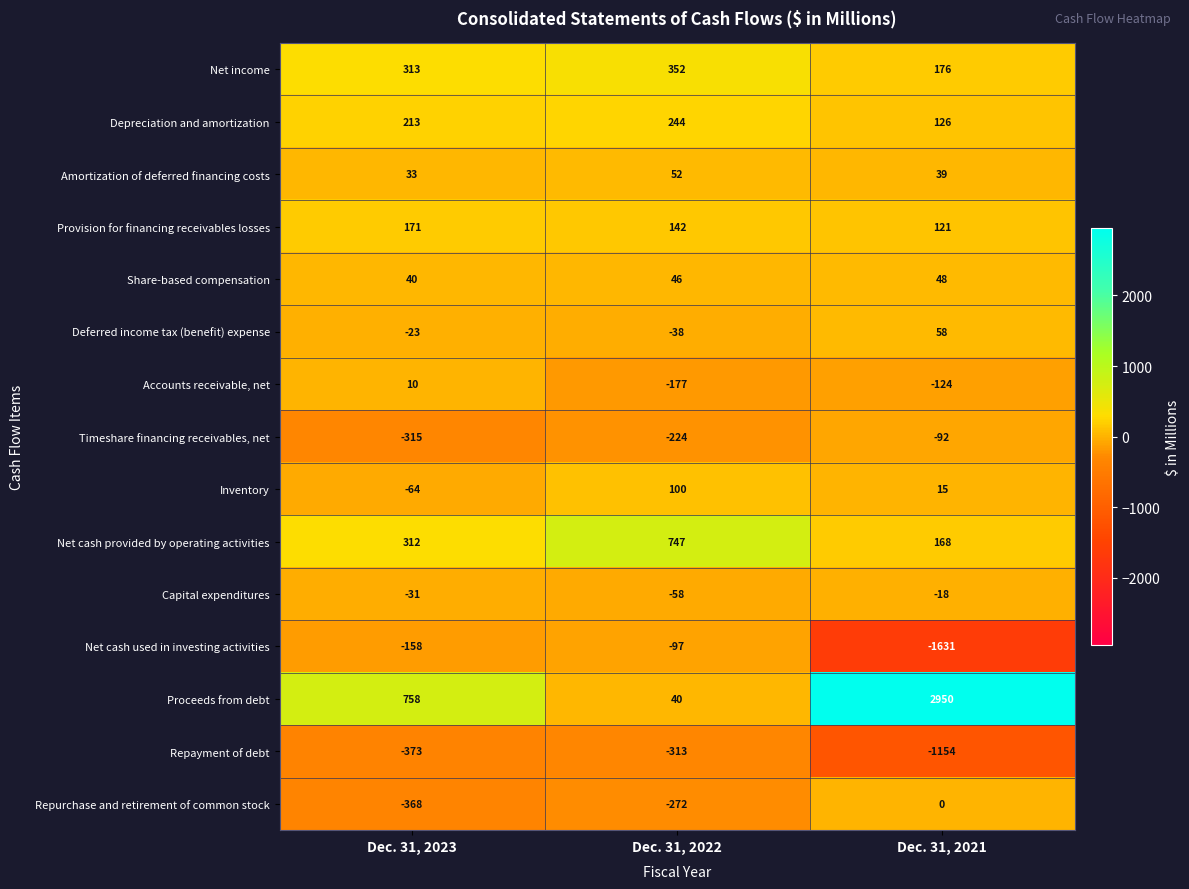

What is the lowest value of the Timeshare financing receivables, net series?

-315